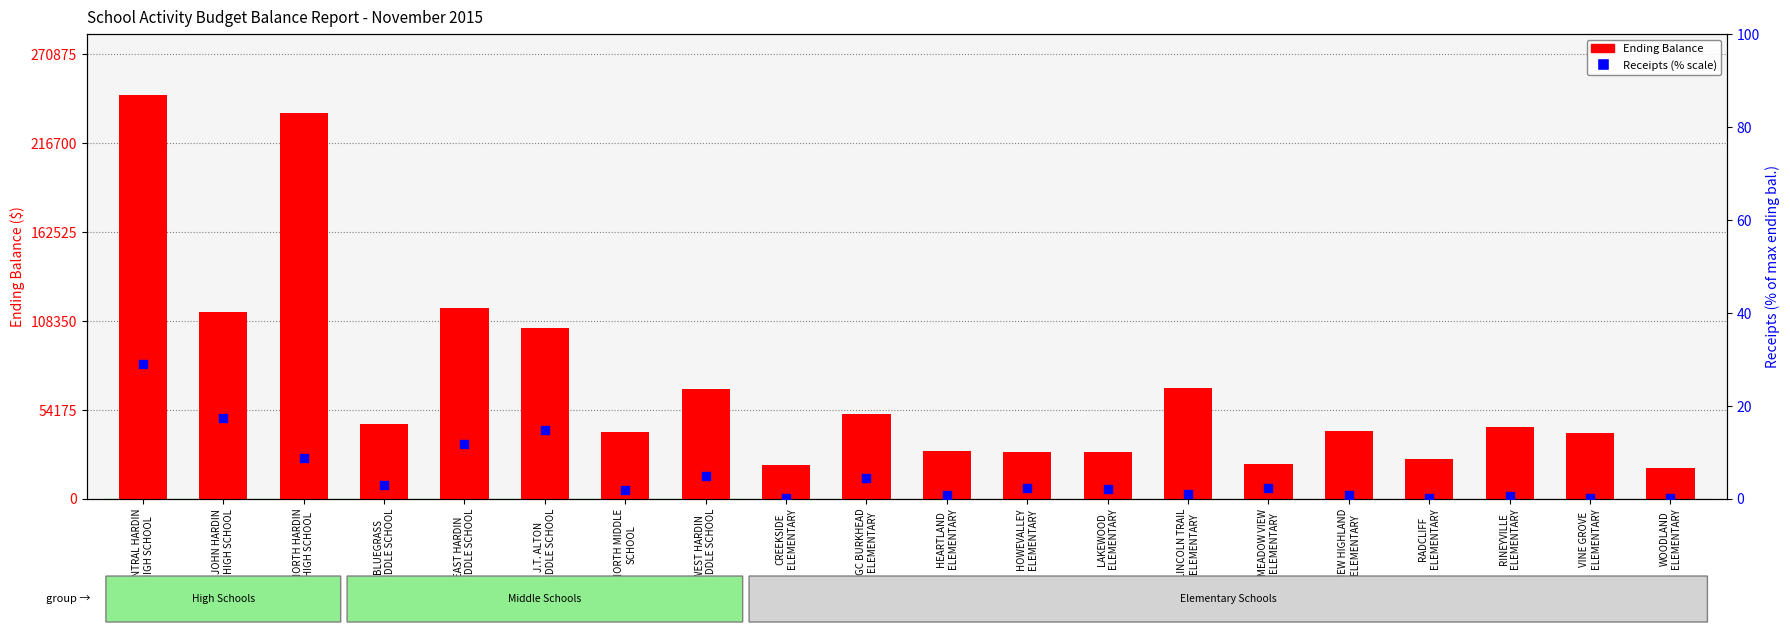

At which category is the sum across all series the highest?

CENTRAL HARDIN
HIGH SCHOOL